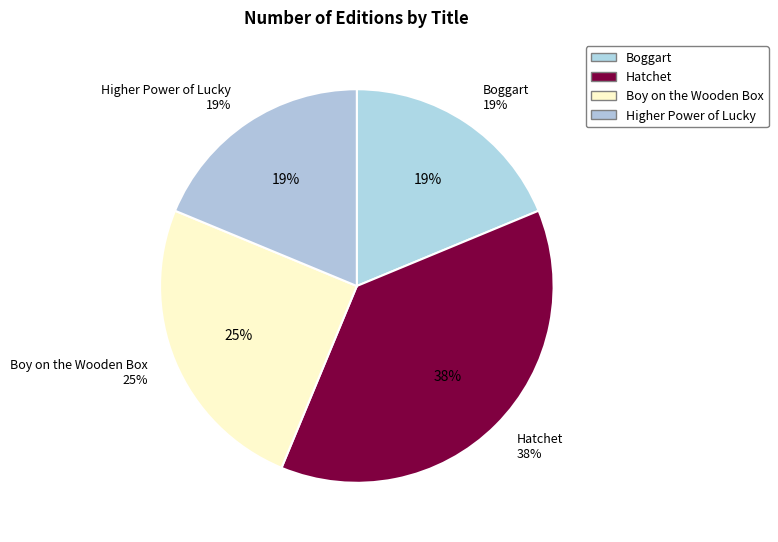

Which slice is the smallest?

Boggart